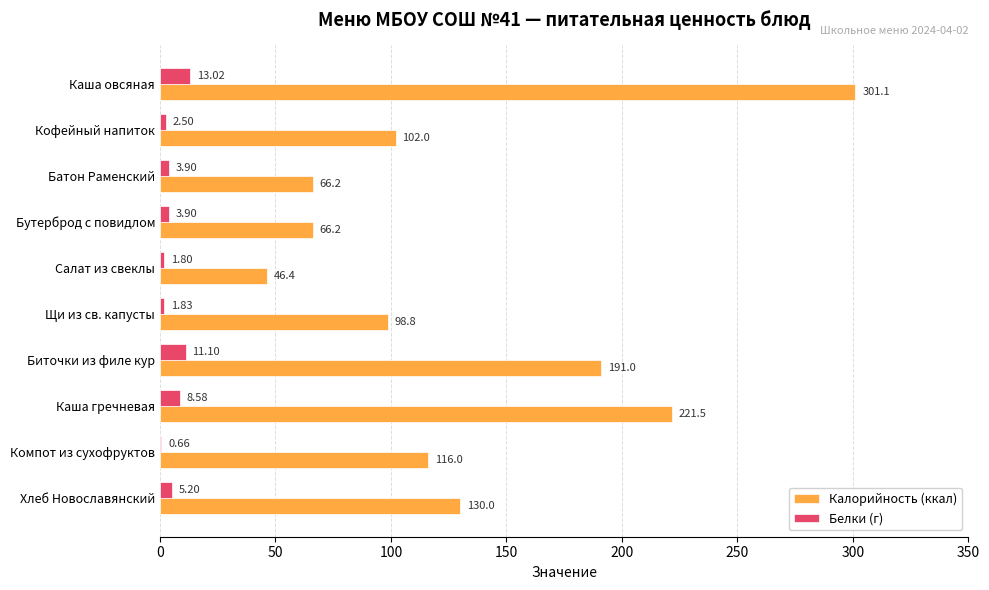

At which category does the chart reach its peak across all series?

Каша овсяная